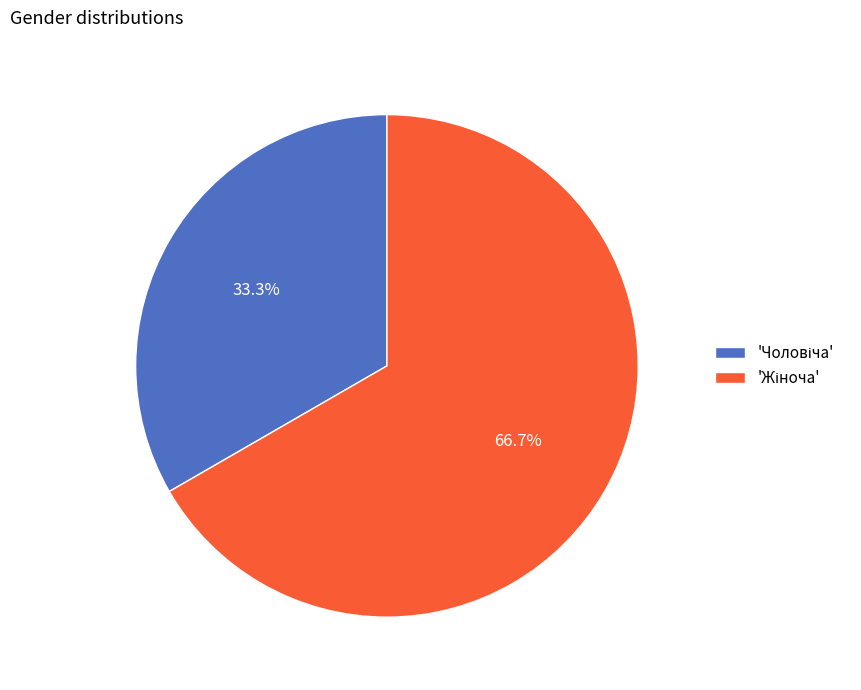

Is there any slice that represents more than half of the pie?

Yes